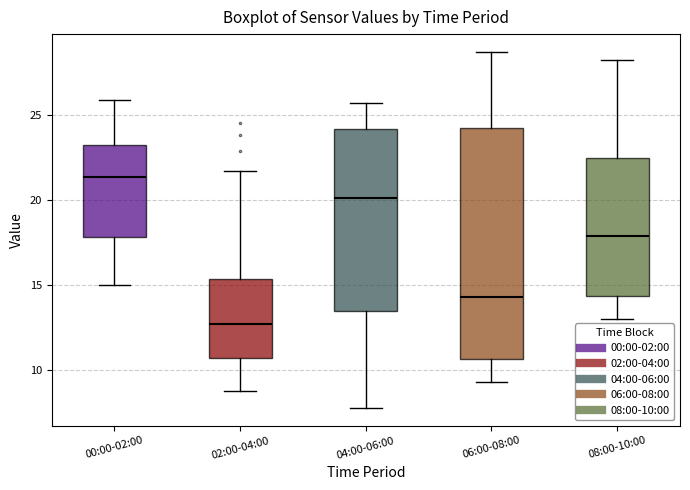

Where does the upper whisker of the box for 06:00-08:00 end on the y-axis? The values are not printed on the chart, so give them approximately, as read against the axis.

28.5